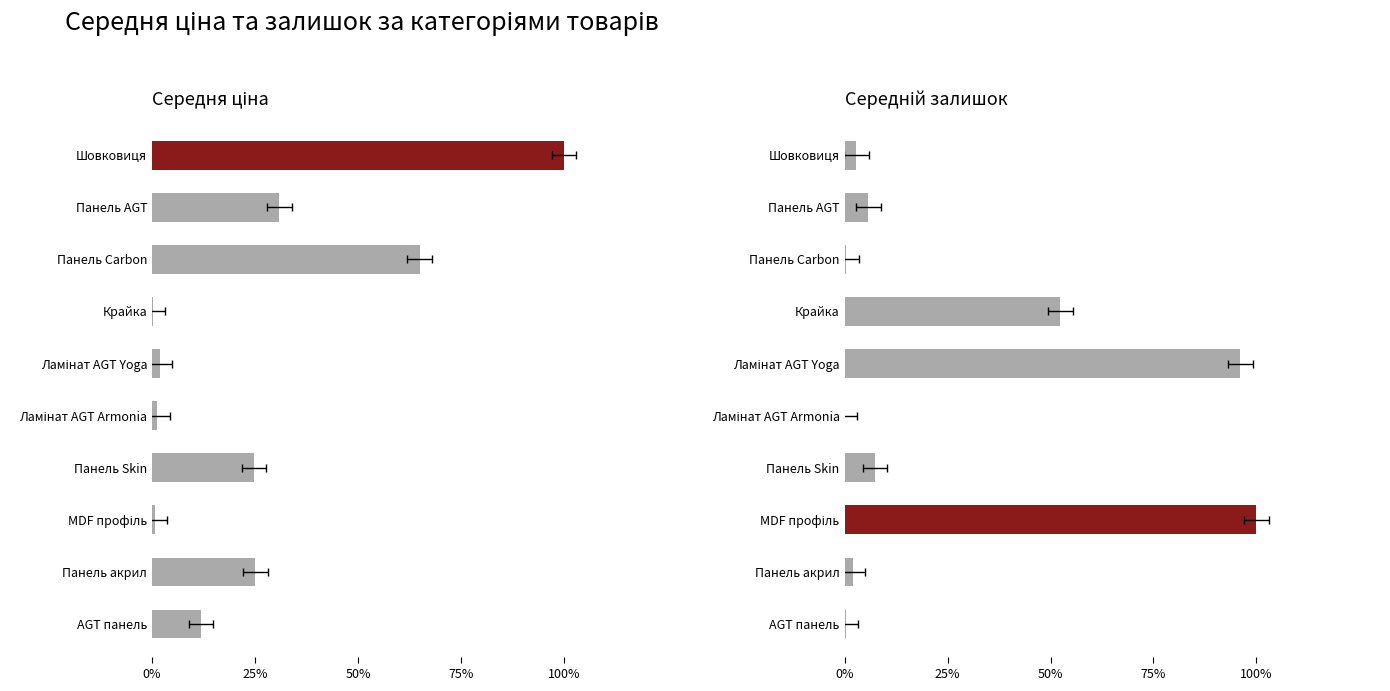

What is the difference between the highest and lowest values at Крайка?

52.3